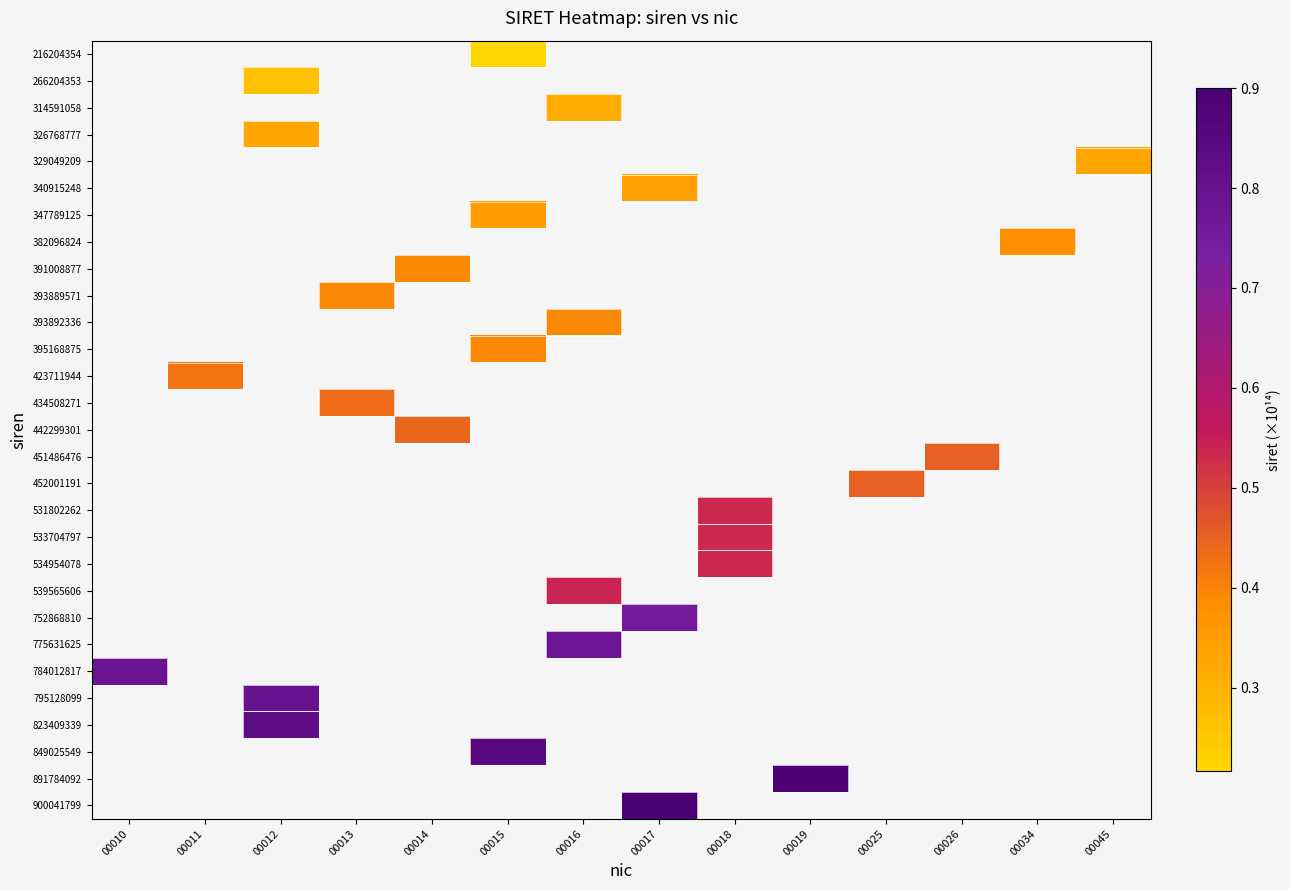

Where is 784012817 nearest to the value 0?

00010